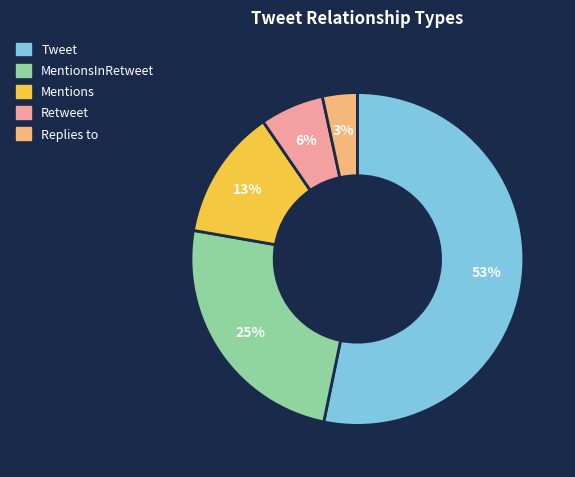

What is the largest slice in the pie chart?

Tweet